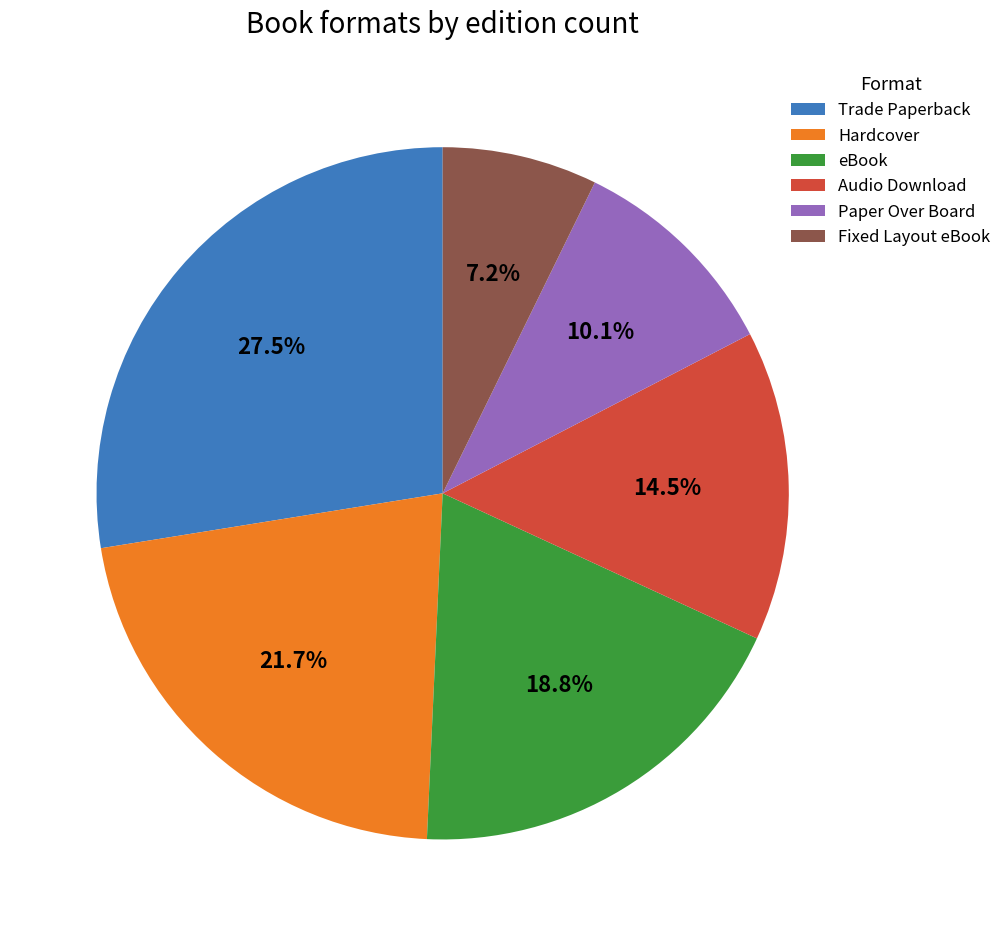

Is there a majority slice in this chart?

No